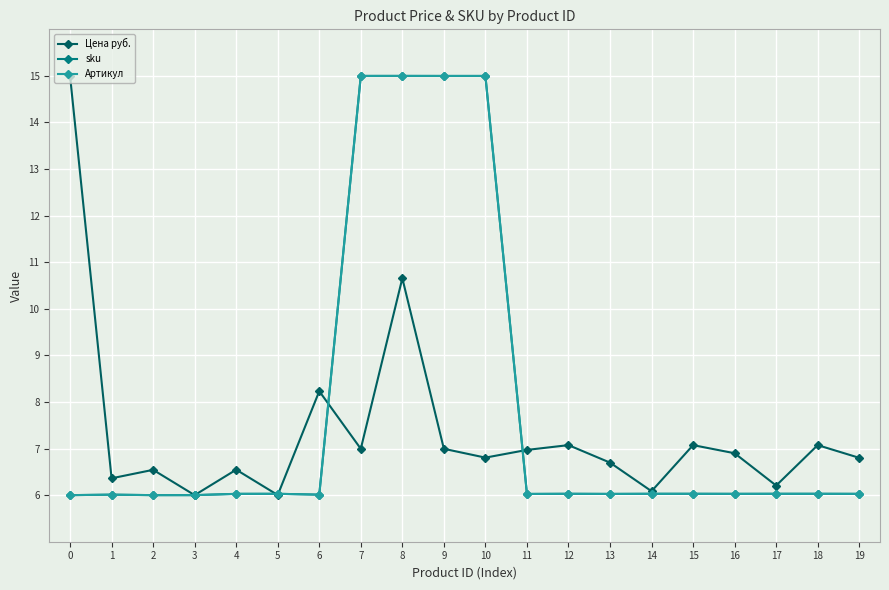

True or false: sku and Цена руб. intersect in this chart.

True